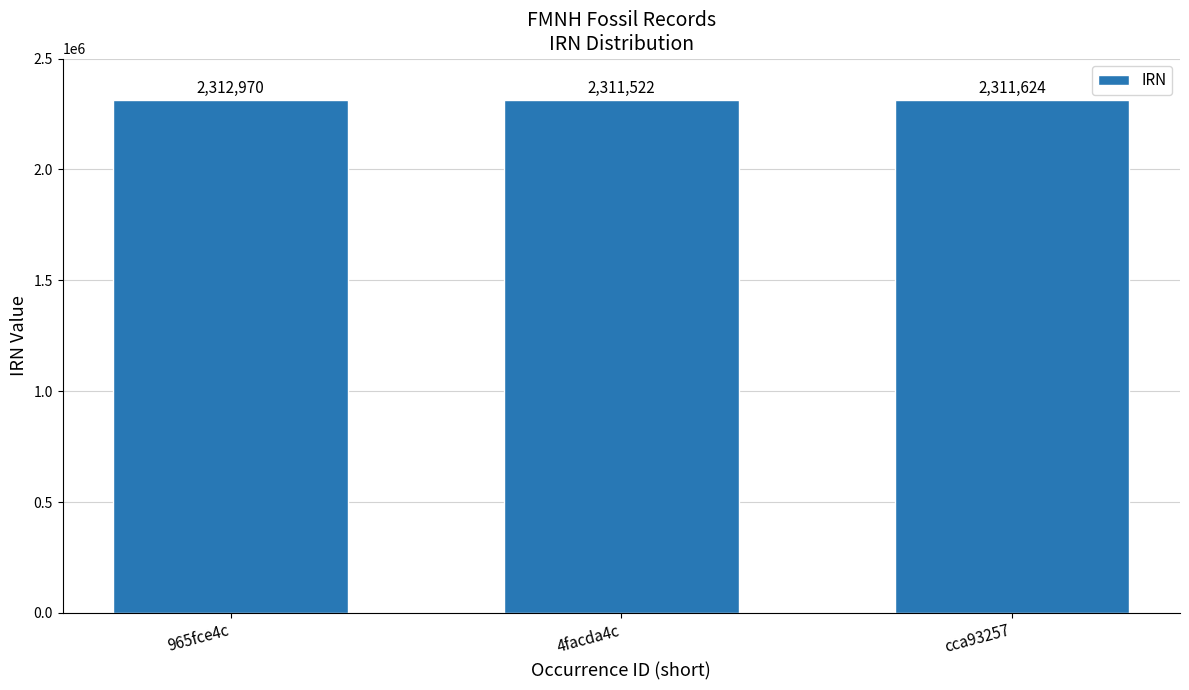

List the labels in order of value, smallest first.

4facda4c, cca93257, 965fce4c